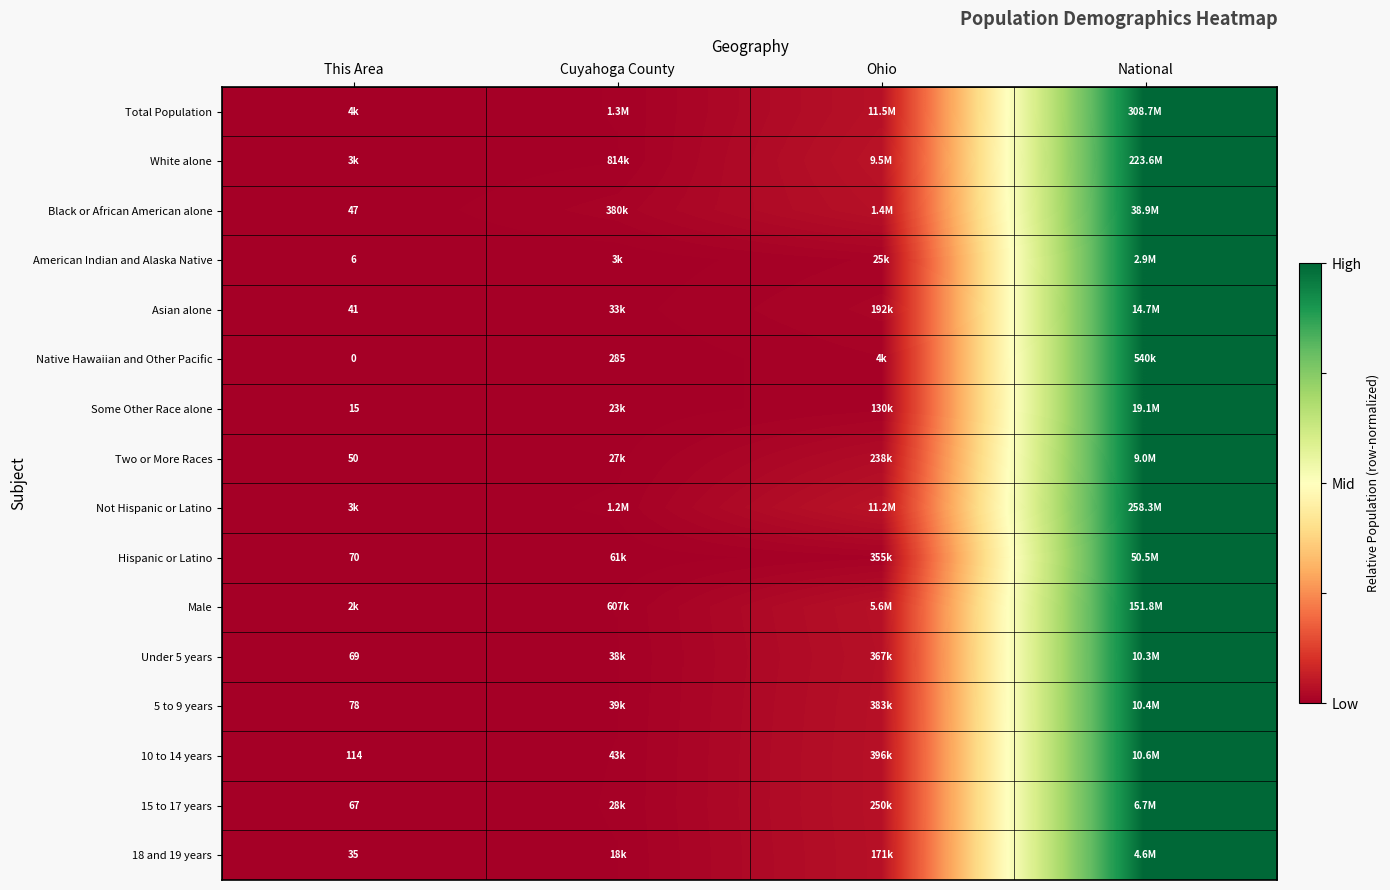

Where is Not Hispanic or Latino nearest to the value 0?

This Area